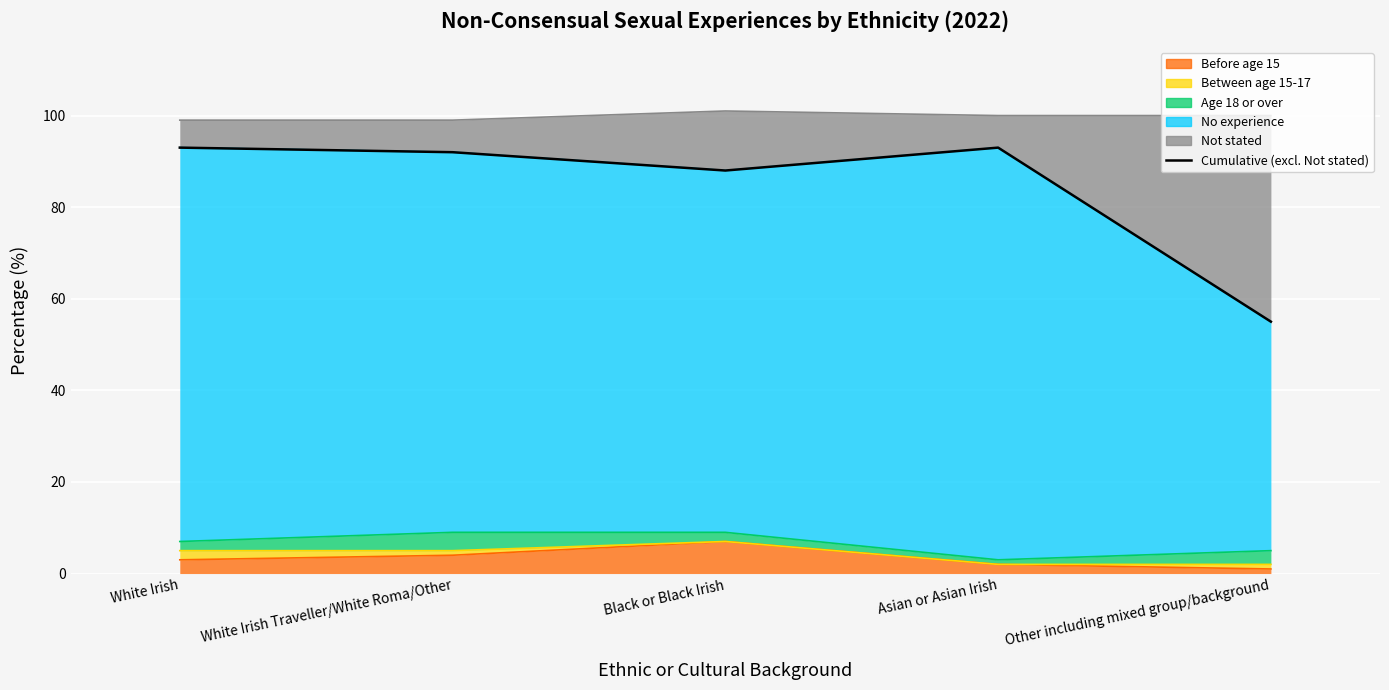

Does the chart display data point markers on the line(s)?

No